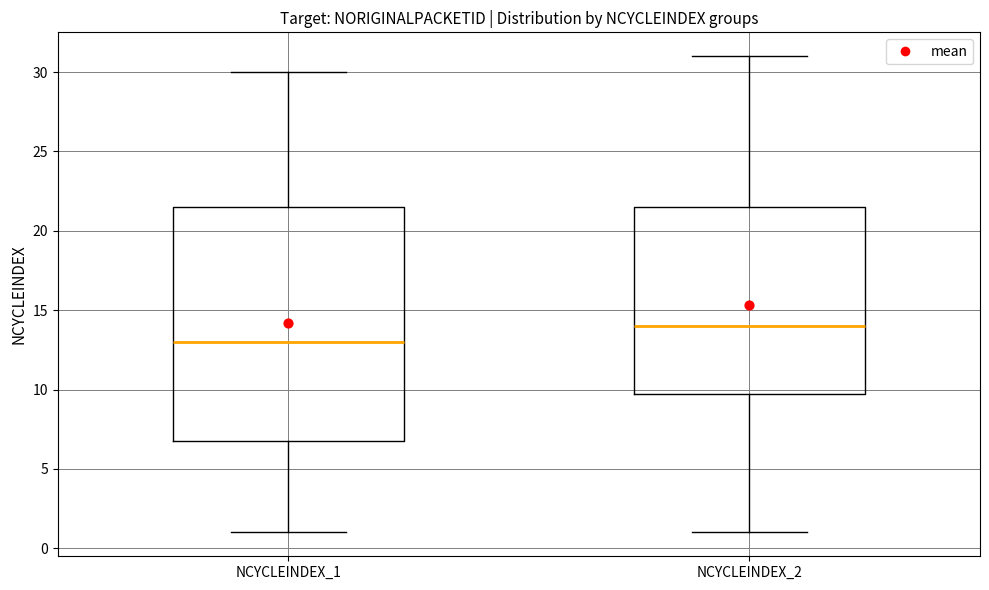

Reading left to right, read every box against the y-axis: the position of its median line, the range the box covers, and the ends of its whiskers. The values are not printed on the chart, so give them approximately, as read against the axis.

NCYCLEINDEX_1: median 13.0, box 7.0 to 21.5, whiskers 1.0 to 30.0
NCYCLEINDEX_2: median 14.0, box 10.0 to 21.5, whiskers 1.0 to 31.0